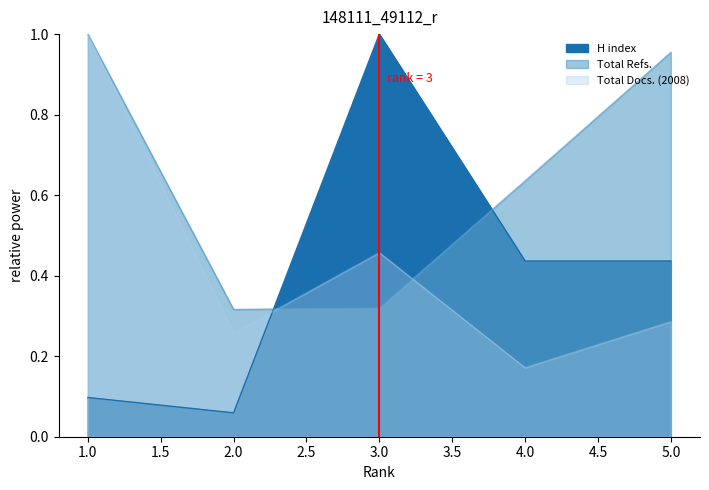

At which label is Total Refs. closest to 0?

2